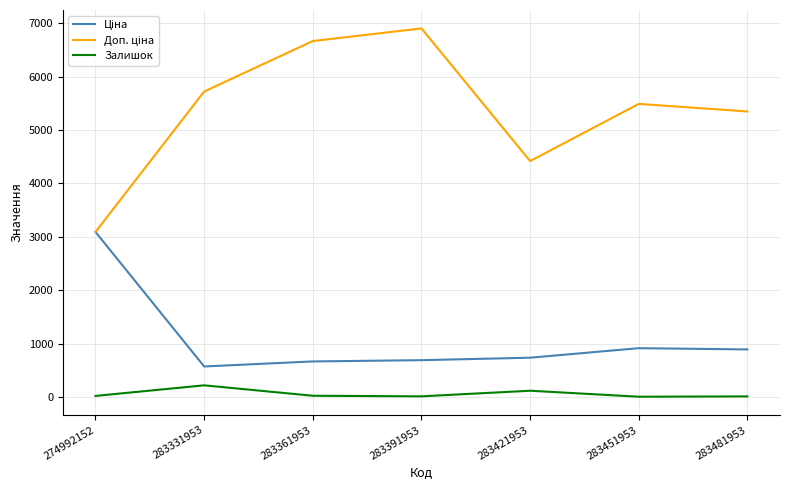

Which category has the highest value across all series?

283391953